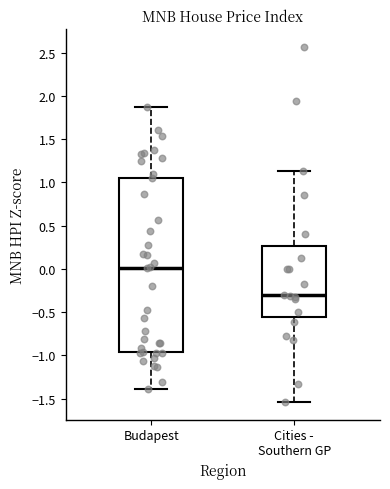

Which box is the tallest, from its lower edge to its upper edge?

Budapest